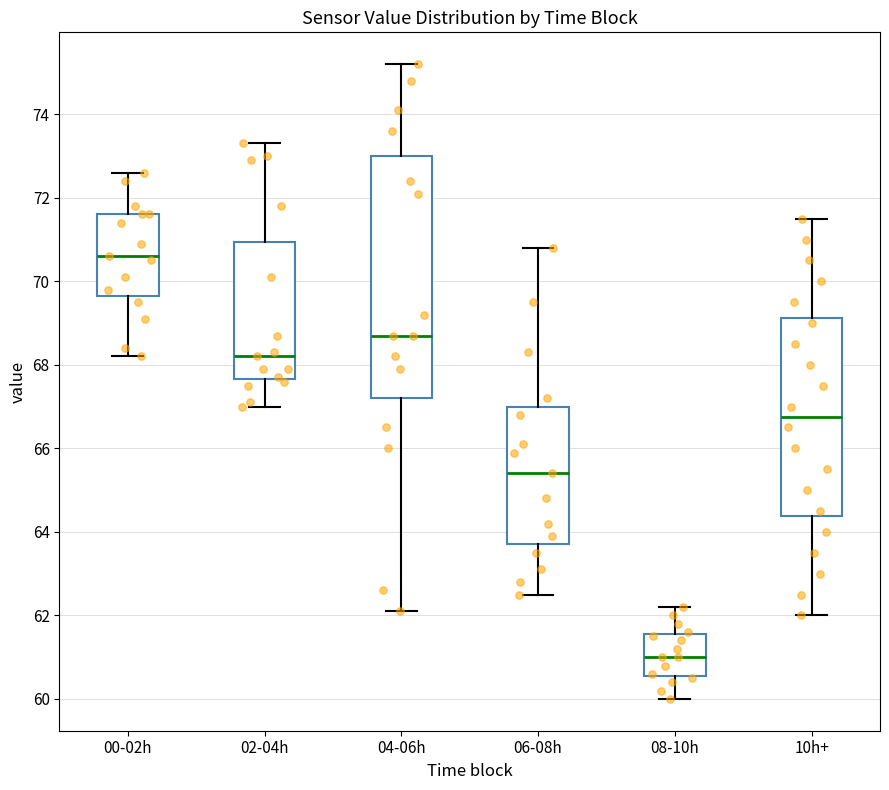

Which box has the lowest median line?

08-10h